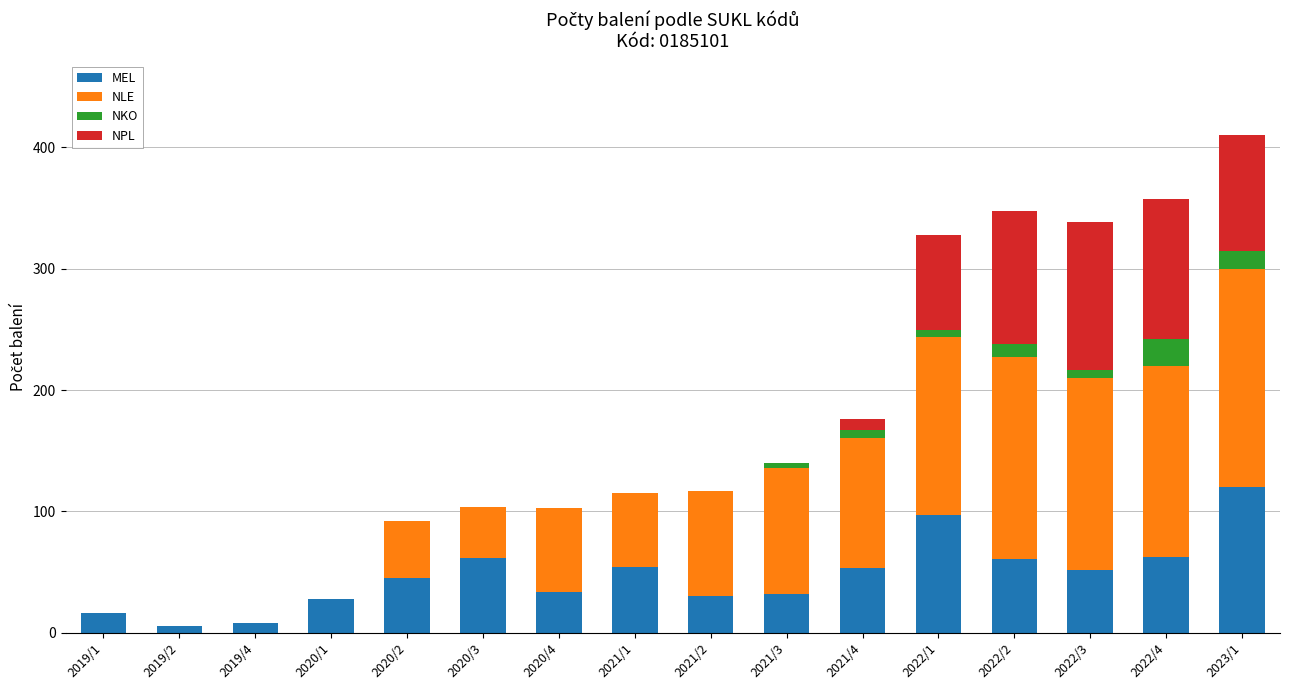

At which label does MEL reach its peak?

2023/1